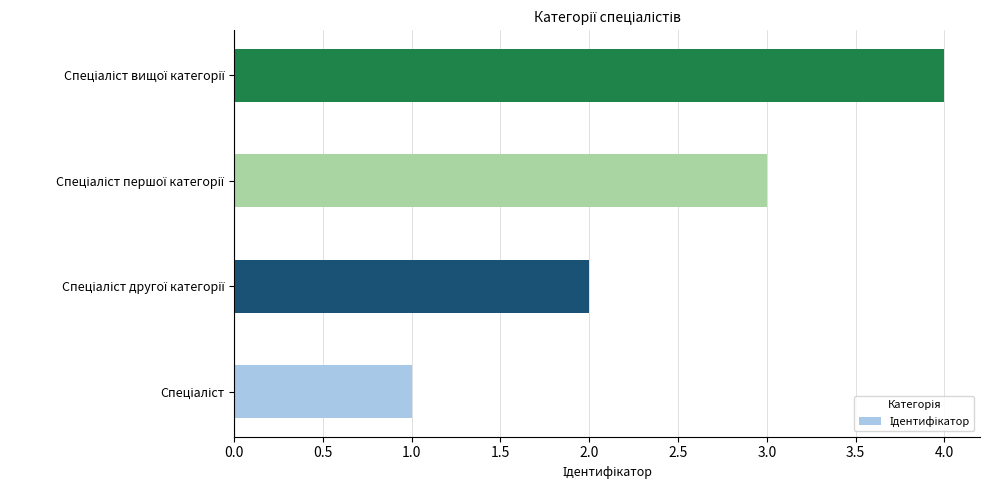

What is the minimum value shown in the chart?

1